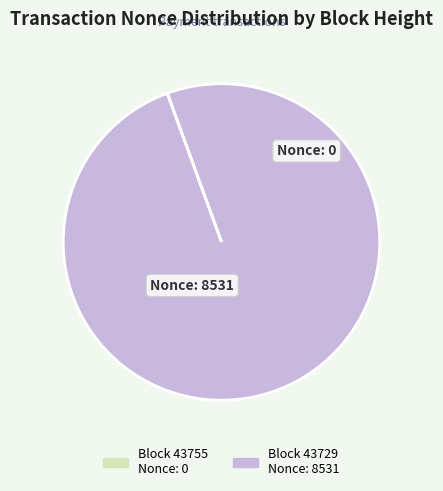

Does any single category account for the majority?

Yes